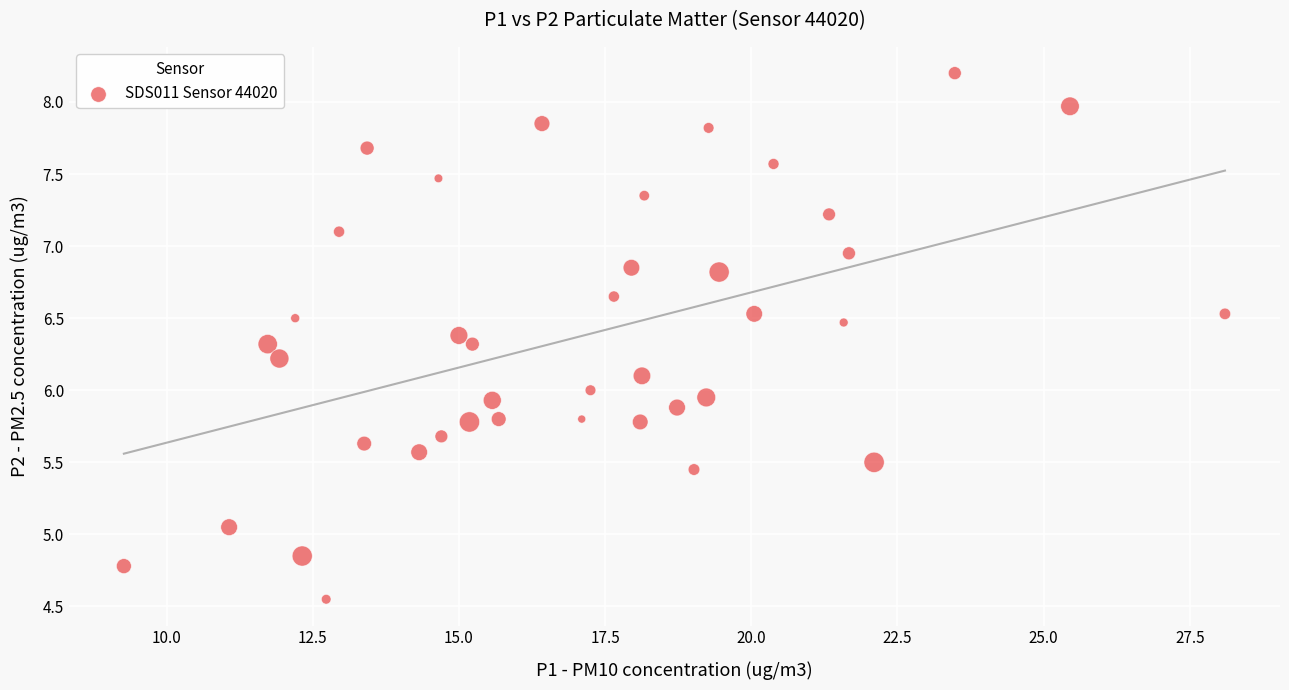

What is the range of X values (max minus min)?

18.8